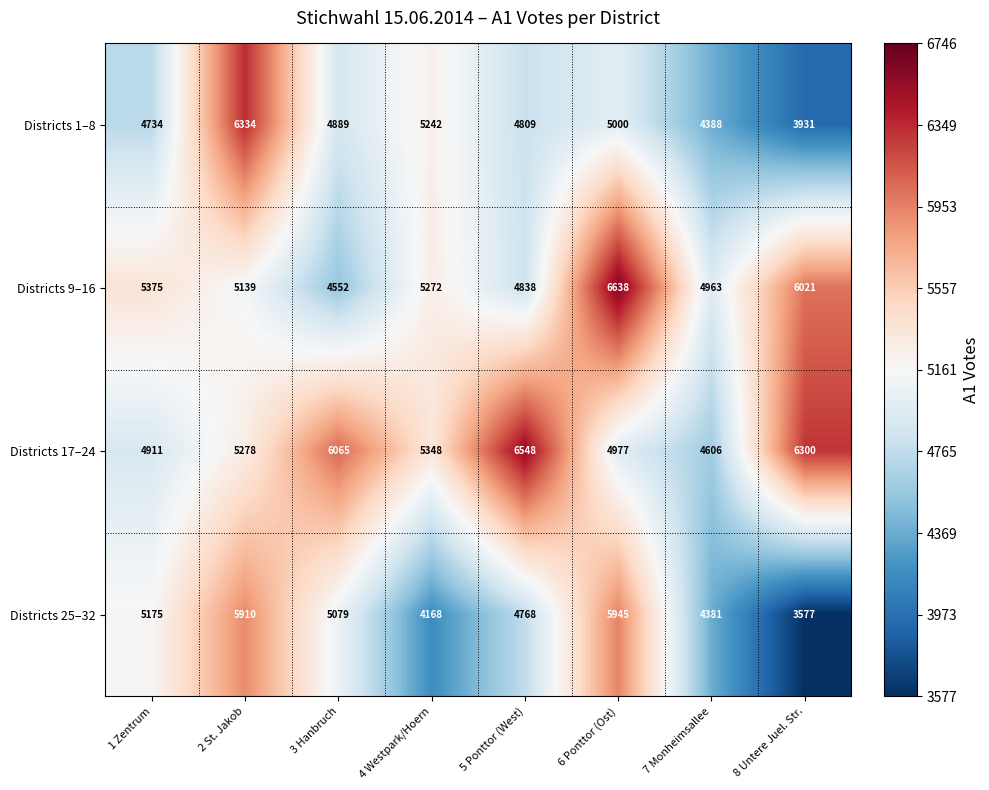

True or false: Districts 17–24 has a value of 7045 at 2 St. Jakob.

False